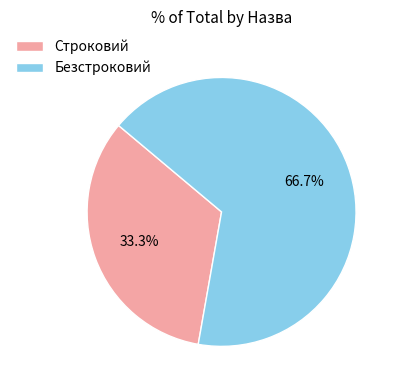

To the nearest percent, what portion does Безстроковий represent?

67%